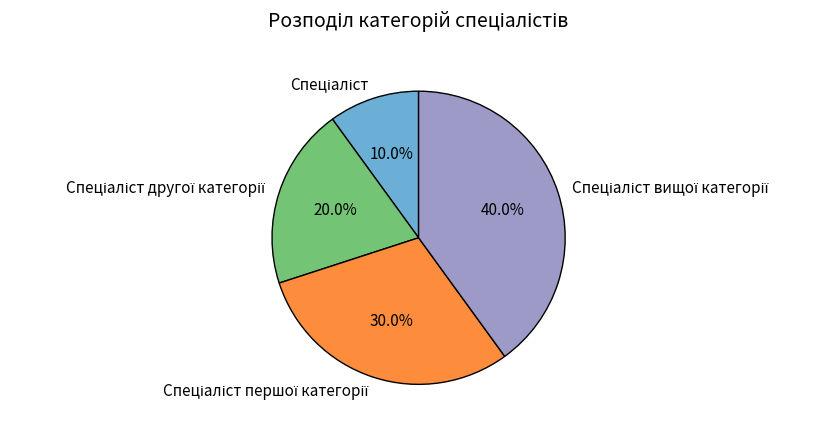

Is there any slice that represents more than half of the pie?

No